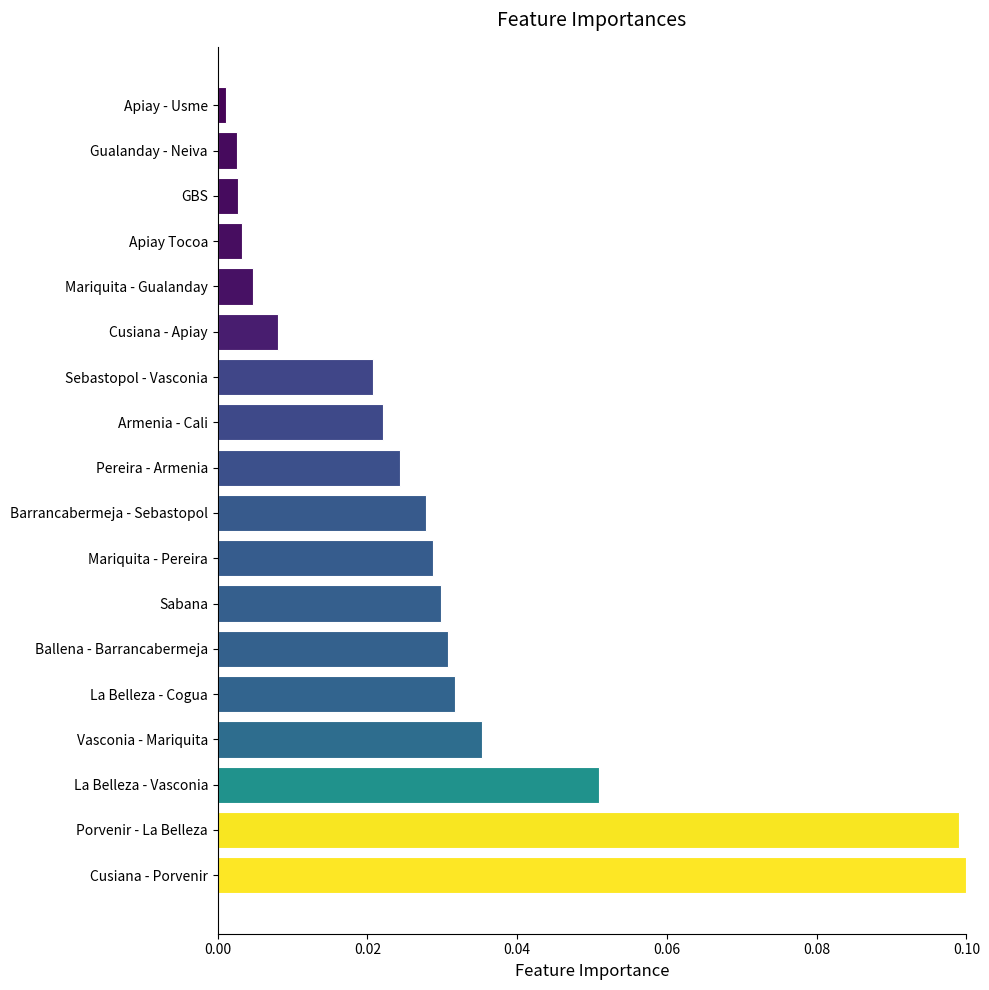

Which has a higher value, Gualanday - Neiva or Vasconia - Mariquita?

Vasconia - Mariquita